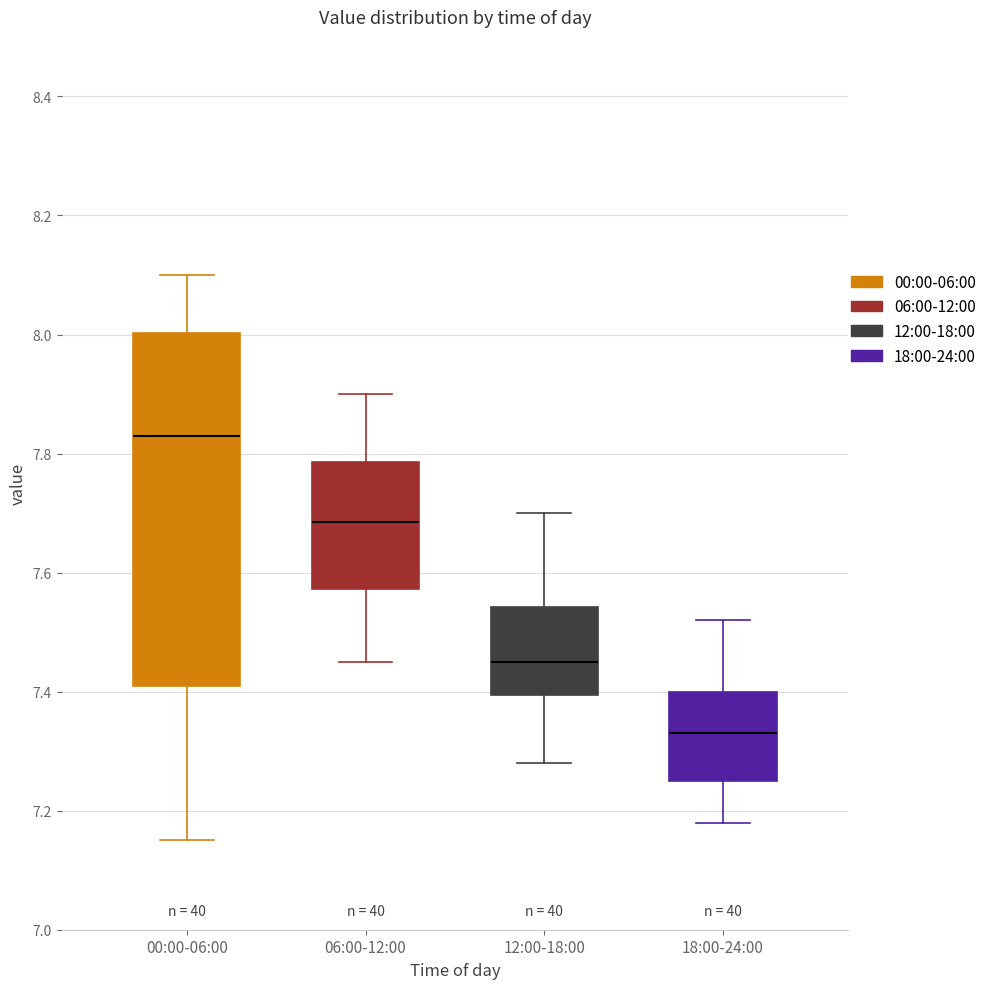

Which box's median line is the highest?

00:00-06:00